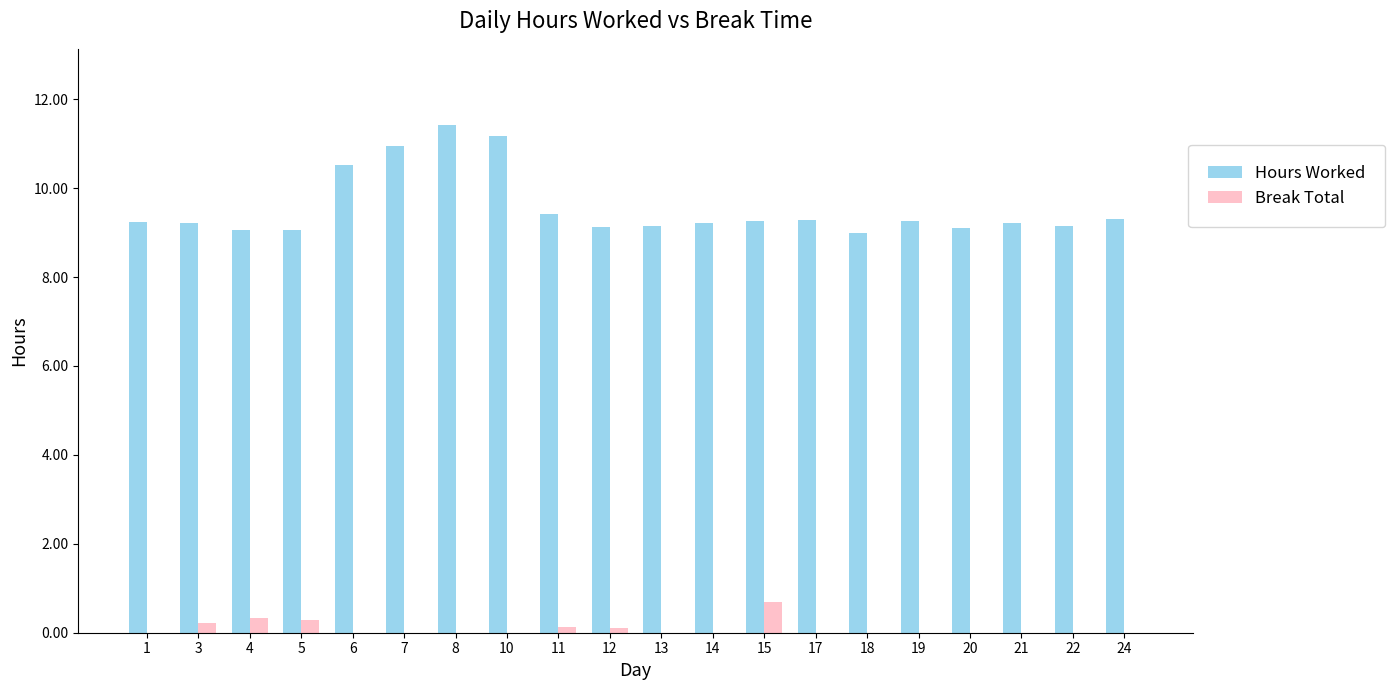

The Hours Worked series shows 14.7 at 5. True or false?

False